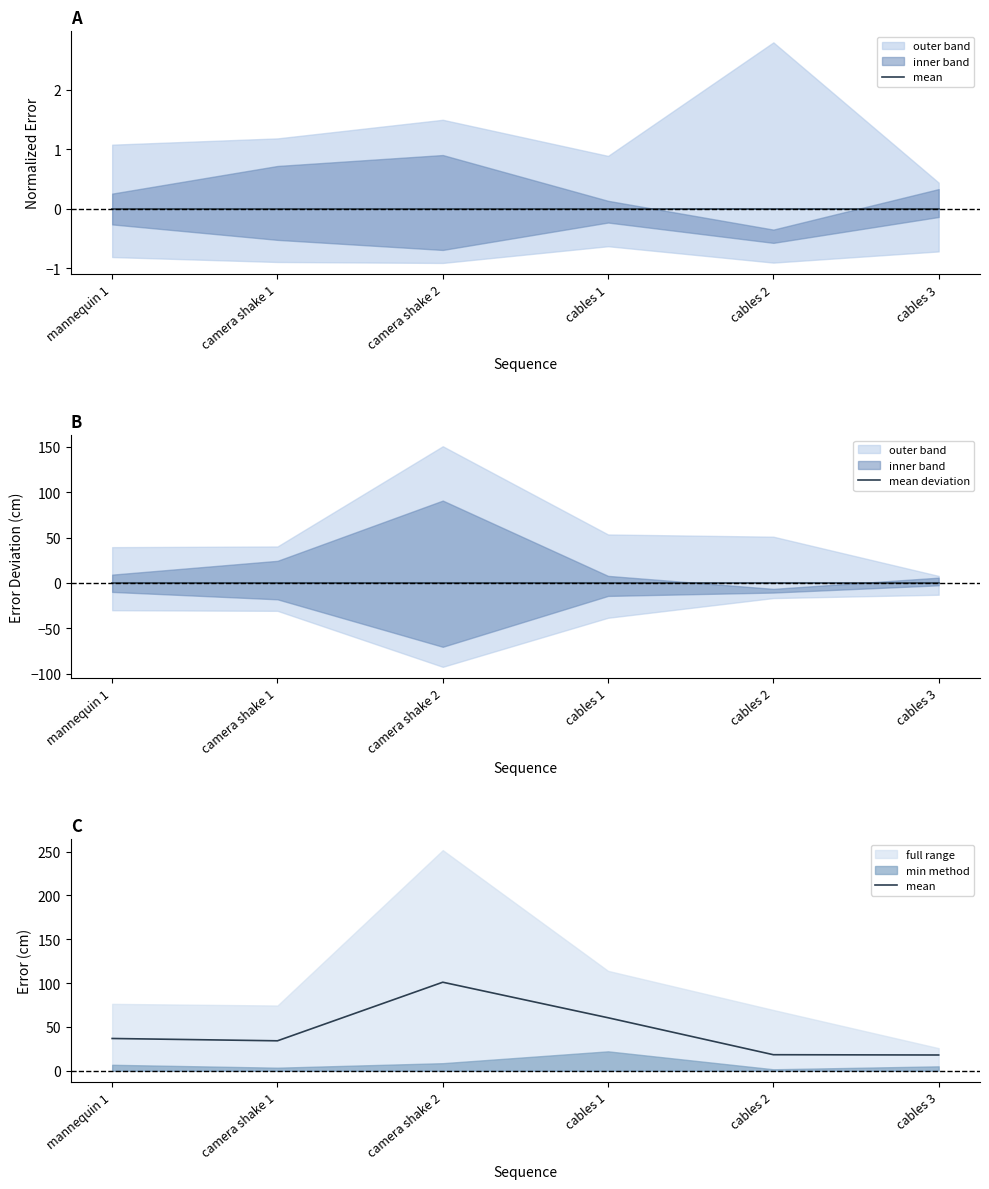

True or false: mean deviation and mean intersect in this chart.

False